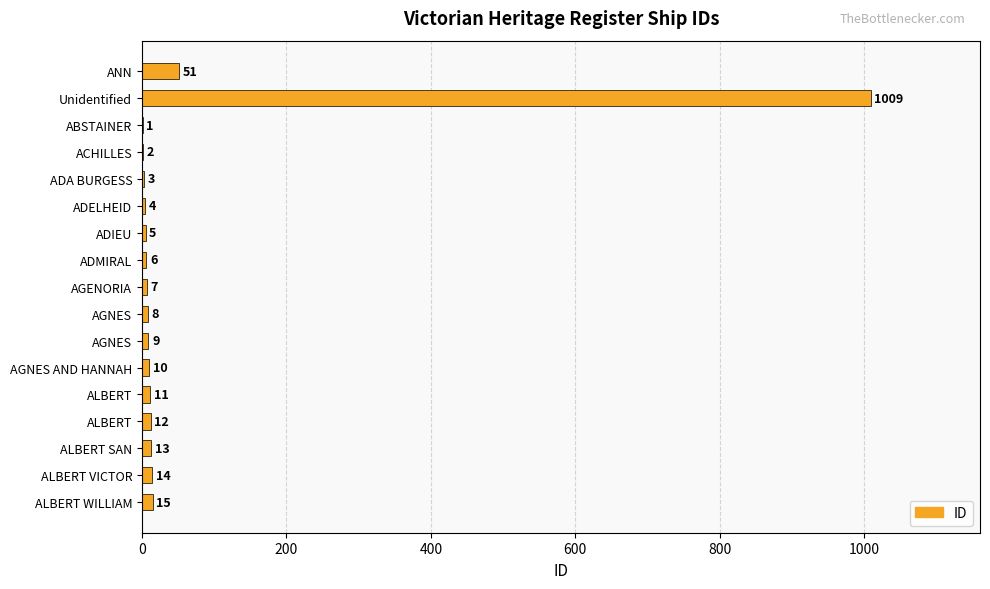

What is the difference between the second highest and second lowest values?

49